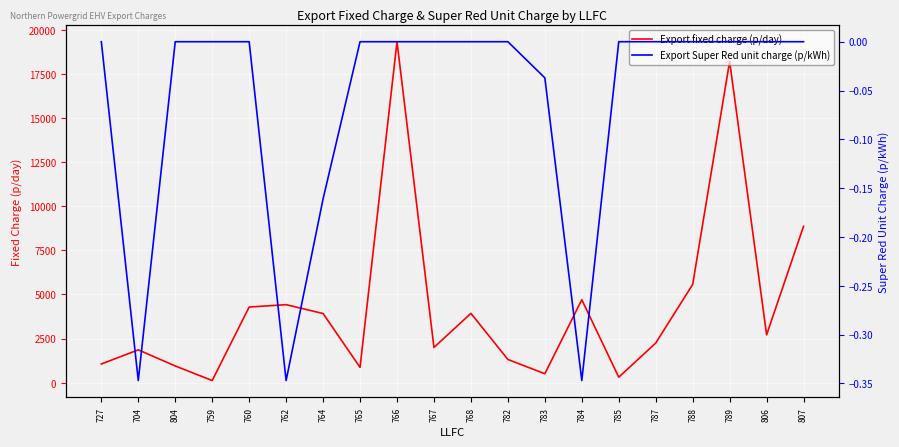

At which label does Export fixed charge (p/day) reach its peak?

766